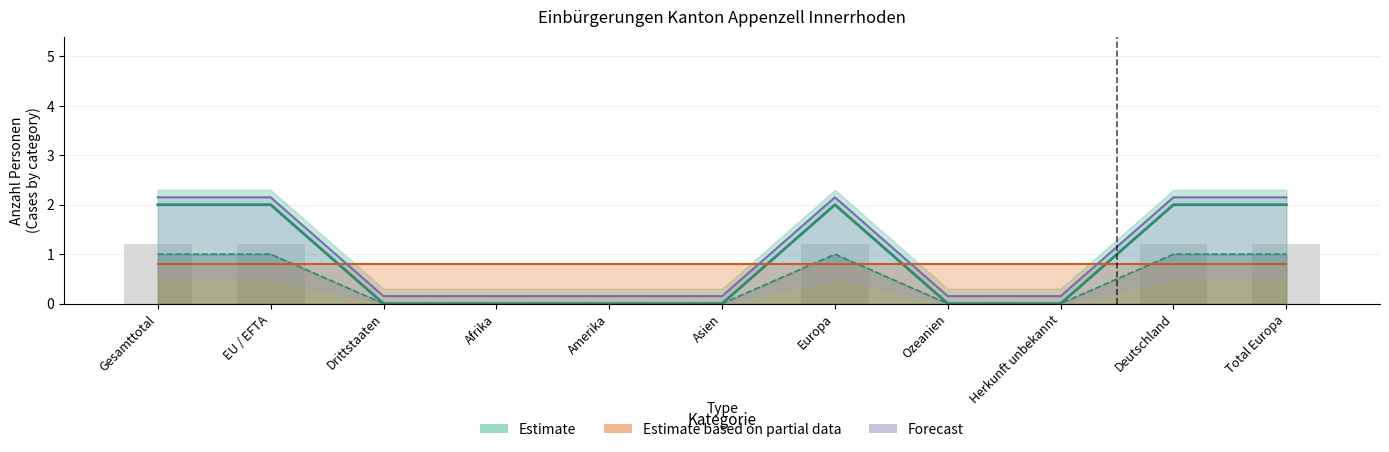

Count the Total Einbürgerungen (Total) values in the range 0 to 2.

11